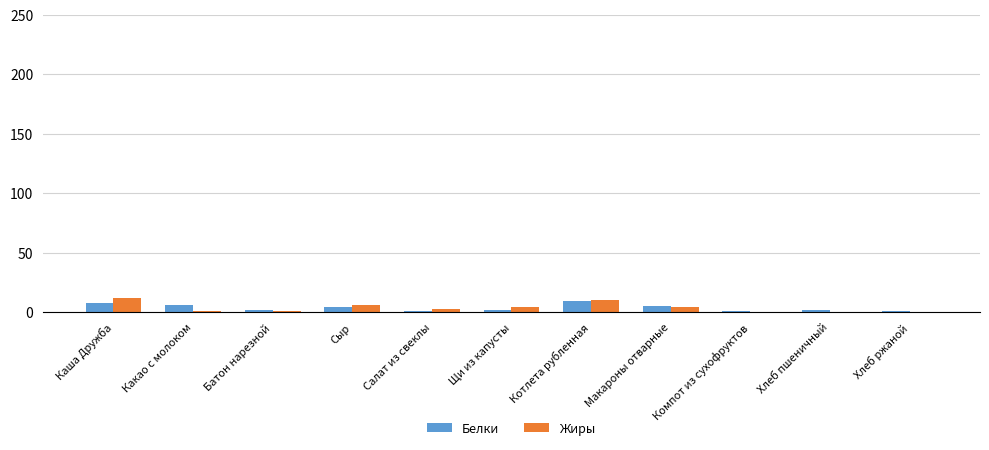

What is the average value of the Белки series?

3.8